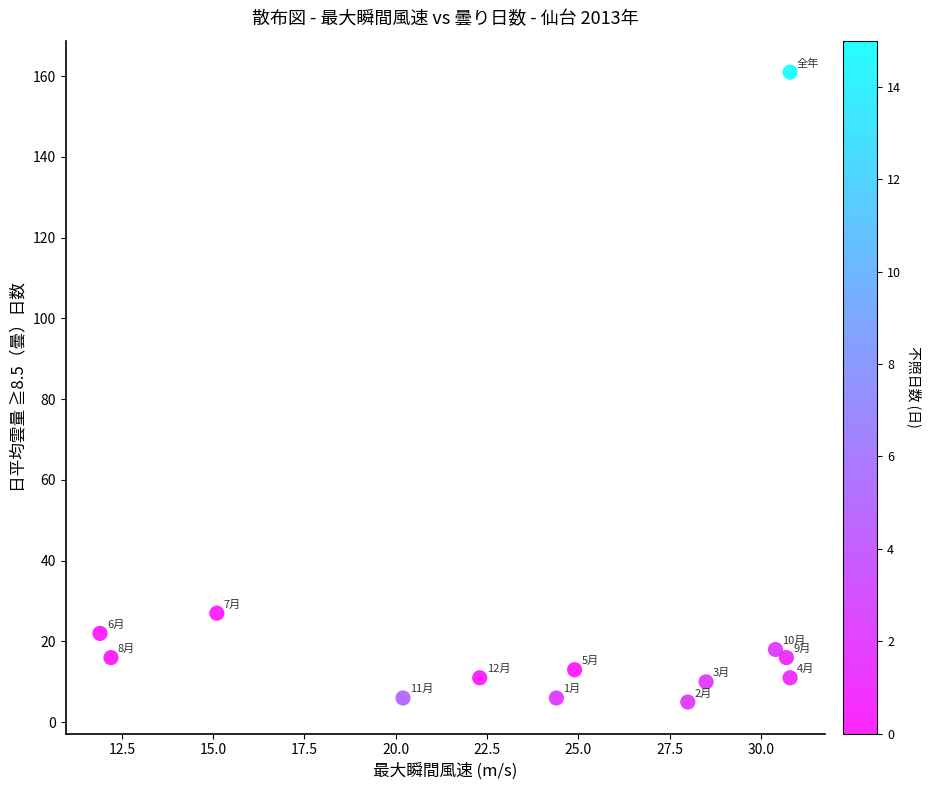

What is the range of Y values (max minus min)?

156